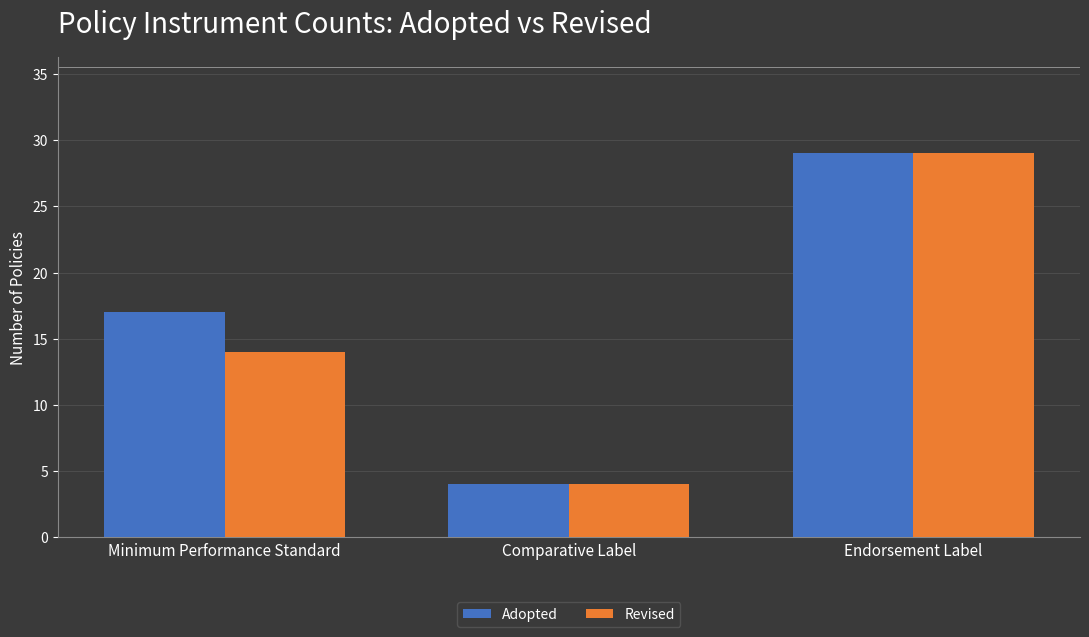

List the labels in order of Revised value, smallest first.

Comparative Label, Minimum Performance Standard, Endorsement Label